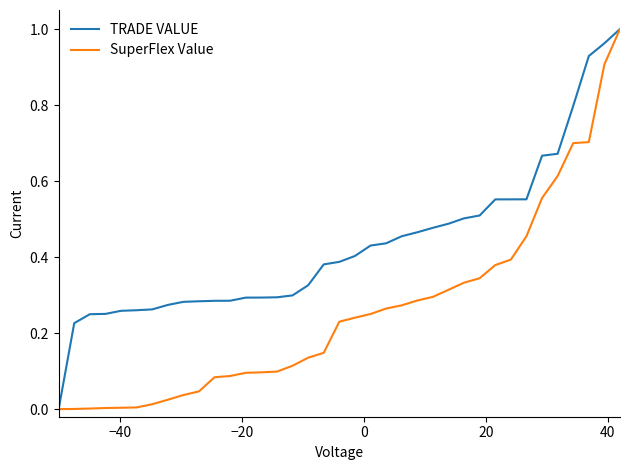

How many values in TRADE VALUE are above zero?

36